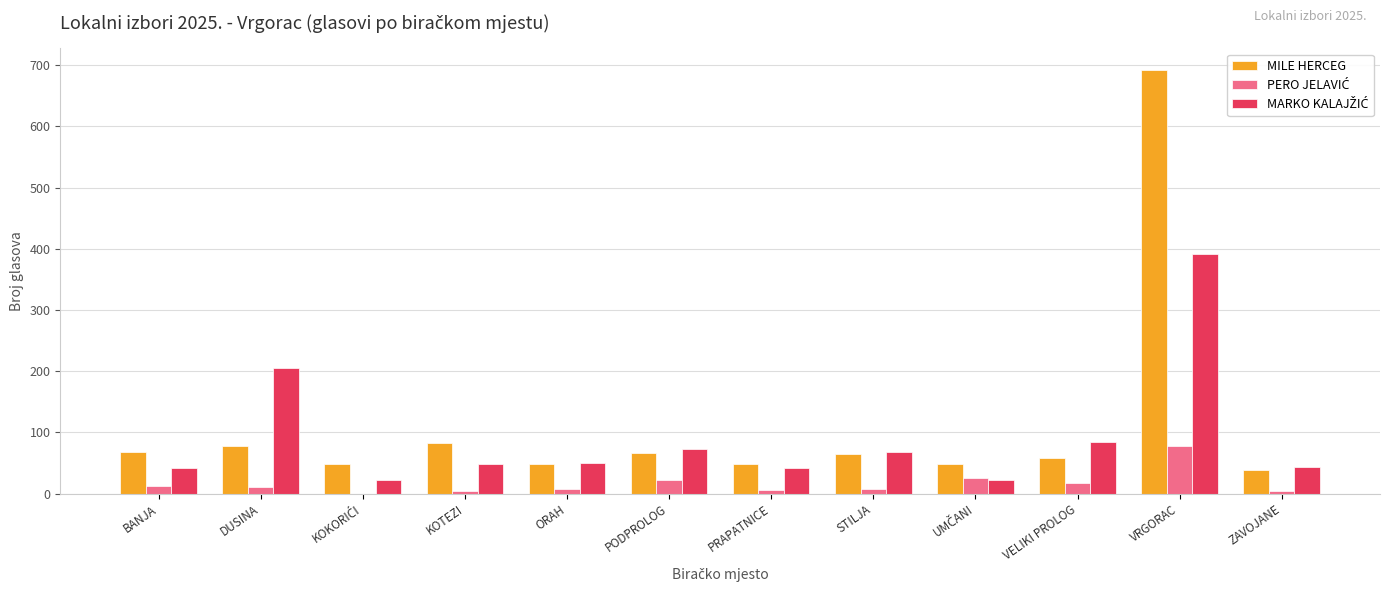

What is the difference between the MILE HERCEG values at PRAPATNICE and STILJA?

16